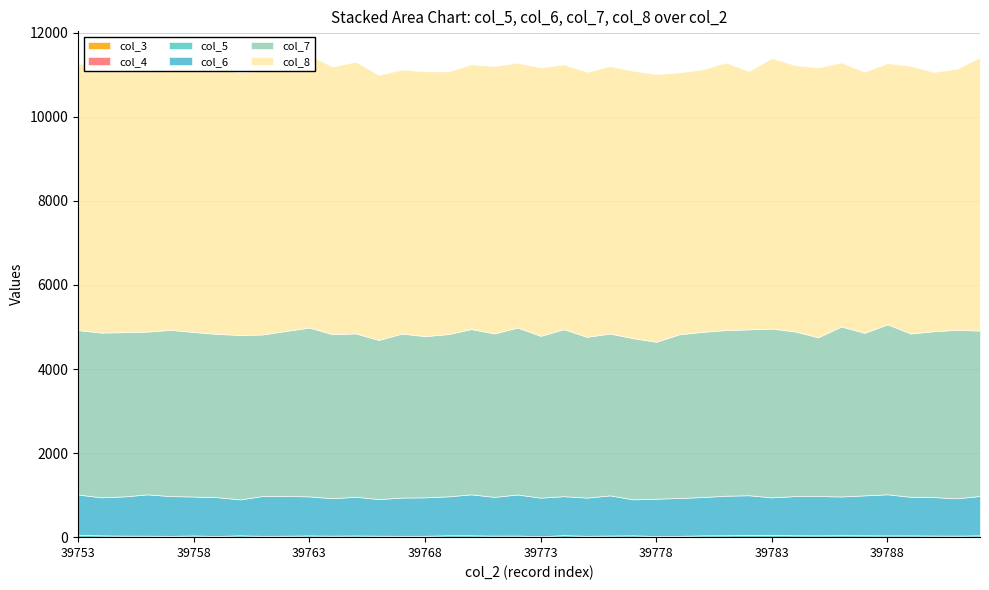

What value does the col_6 series have at 39791, to the nearest 10?

890